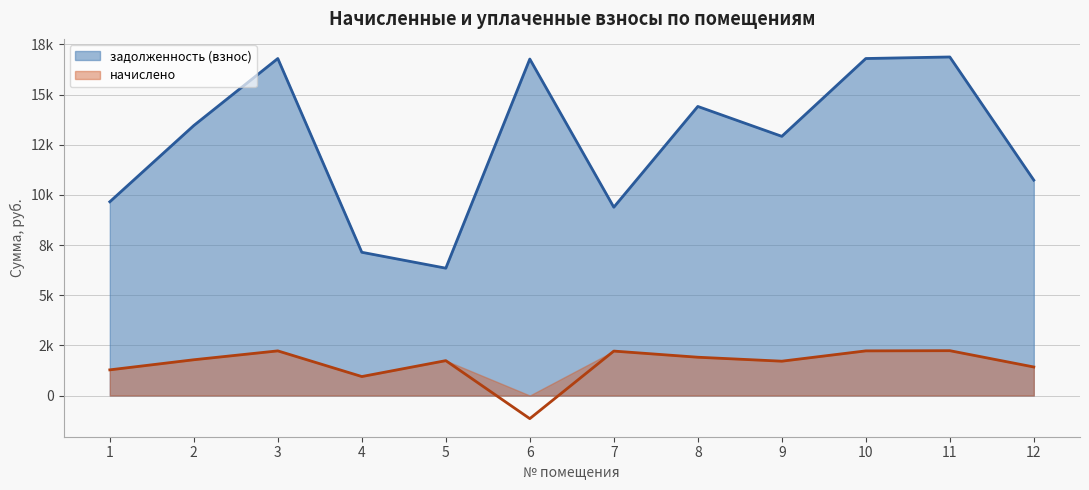

What are all the series names shown in the legend?

задолженность (взнос), начислено